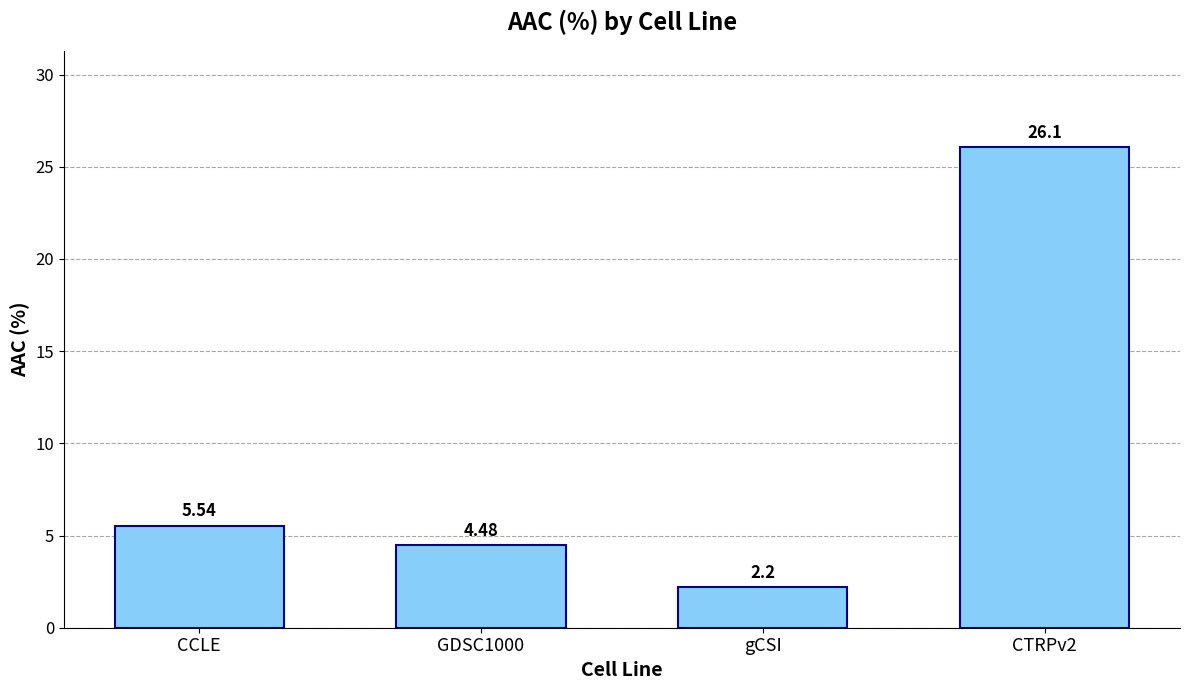

Rank the categories by value from highest to lowest.

CTRPv2, CCLE, GDSC1000, gCSI